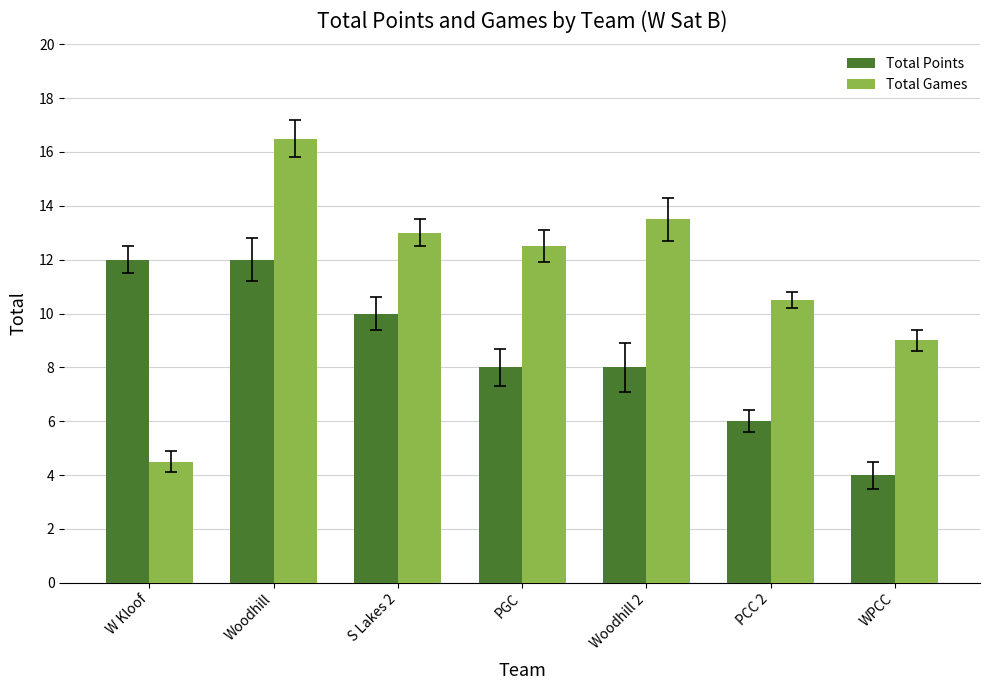

How many bars are there in total?

14